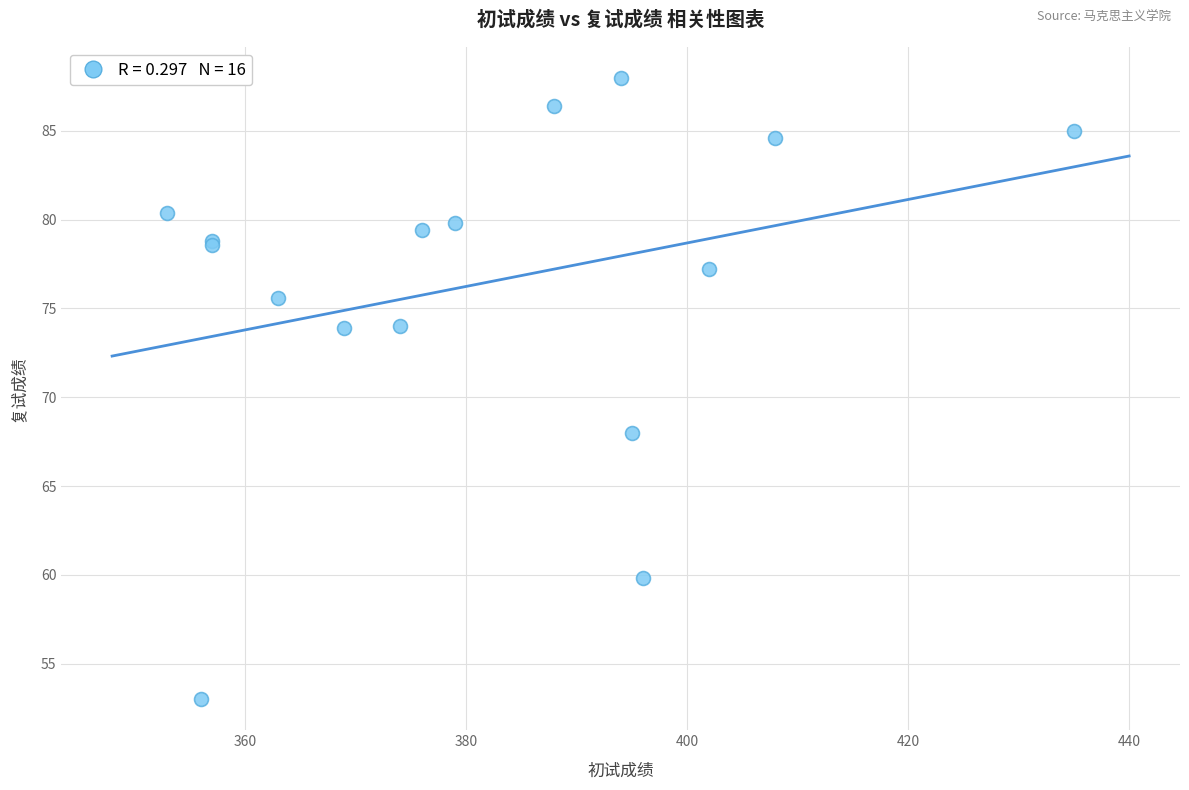

What Y value in the scatter plot is closest to 70?

68.0